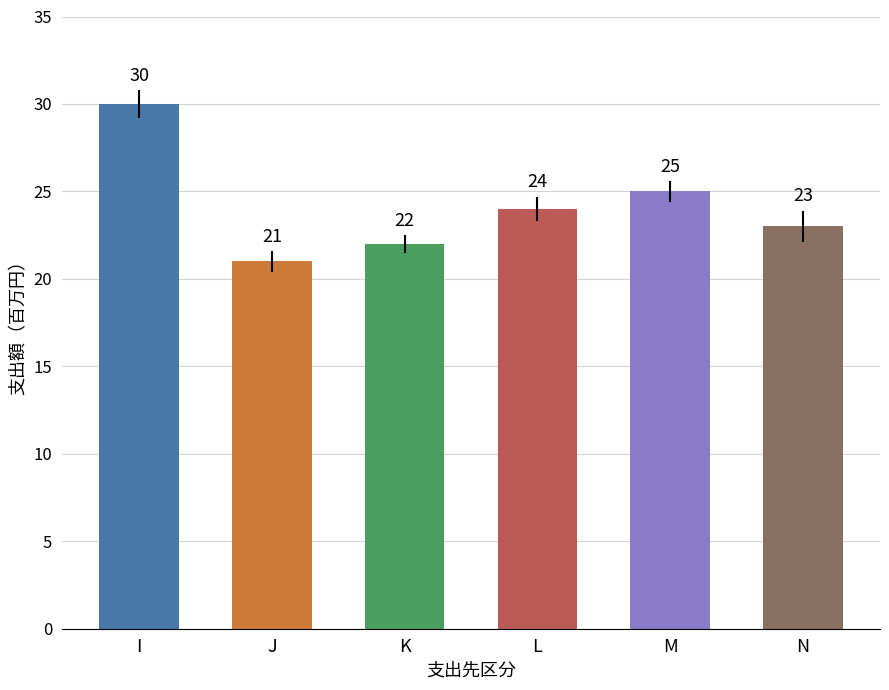

Reading left to right, list all the values displayed in this chart.

I=30	J=21	K=22	L=24	M=25	N=23